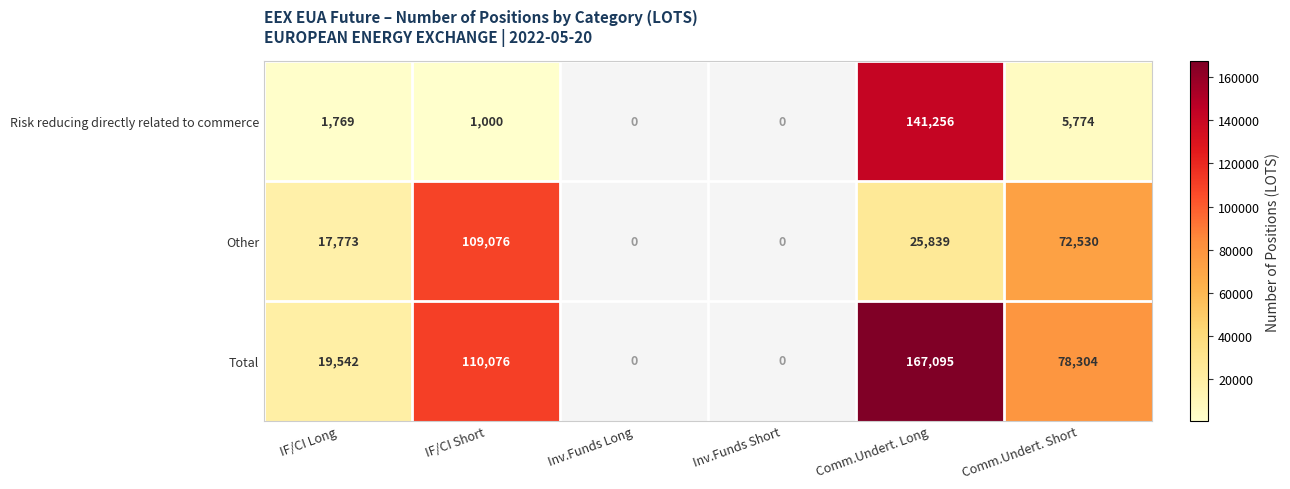

At which category is the sum across all series the highest?

Comm.Undert. Long